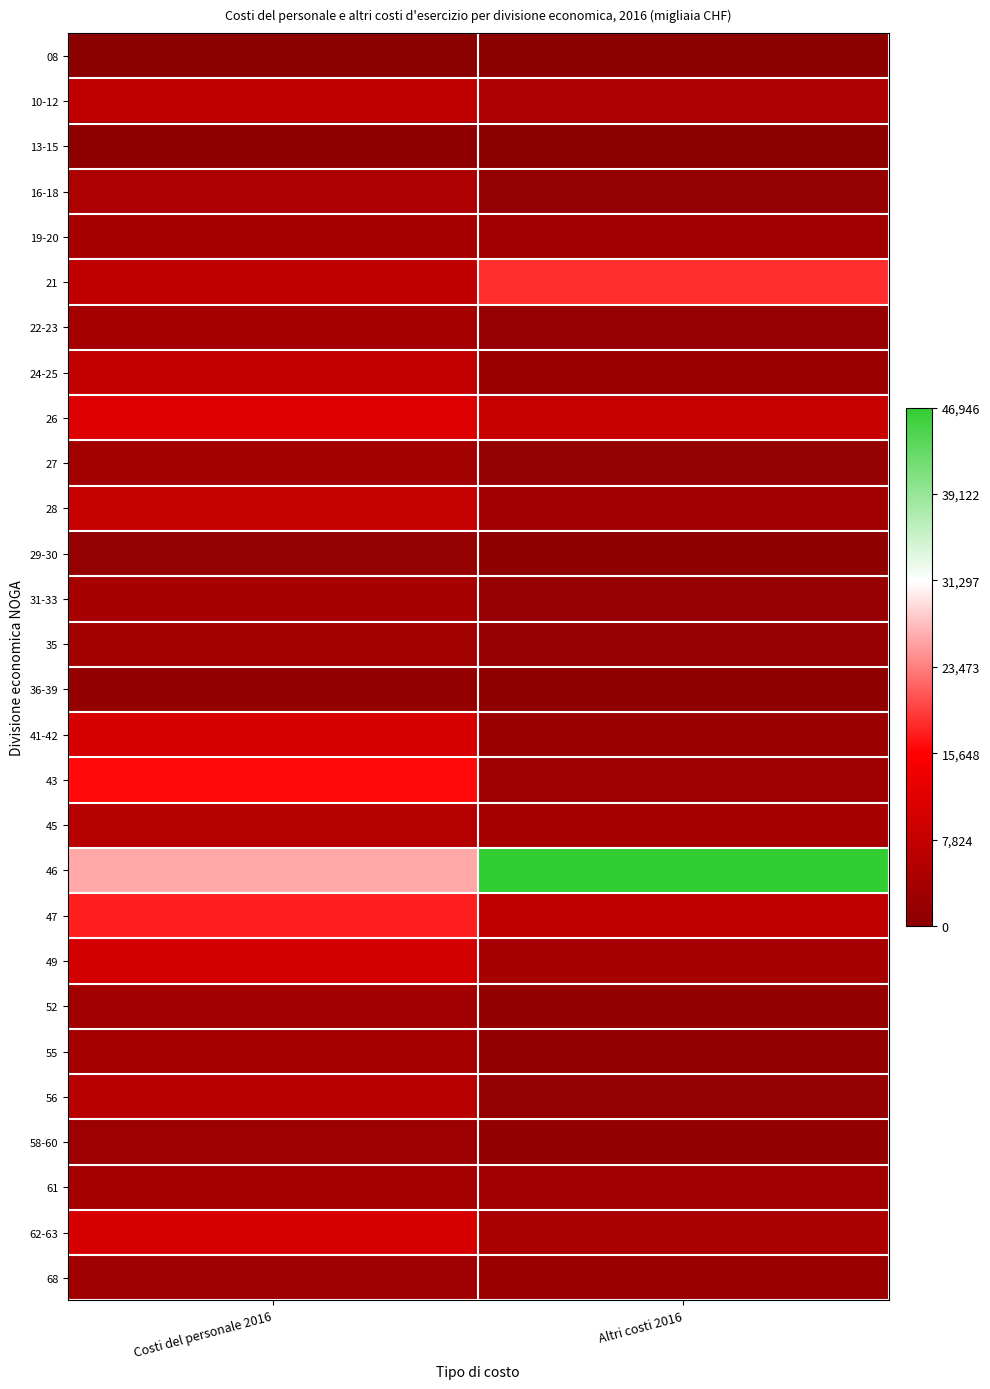

Reading right to left, extract all data points from this chart.

08: Altri costi 2016=335381	Costi del personale 2016=453740
10-12: Altri costi 2016=4941977	Costi del personale 2016=7166497
13-15: Altri costi 2016=422078	Costi del personale 2016=848307
16-18: Altri costi 2016=1474459	Costi del personale 2016=4682861
19-20: Altri costi 2016=3016842	Costi del personale 2016=3814200
21: Altri costi 2016=18338712	Costi del personale 2016=7252636
22-23: Altri costi 2016=1664643	Costi del personale 2016=3650711
24-25: Altri costi 2016=2373008	Costi del personale 2016=7648769
26: Altri costi 2016=8179743	Costi del personale 2016=11233758
27: Altri costi 2016=1634035	Costi del personale 2016=3338120
28: Altri costi 2016=3108243	Costi del personale 2016=7779918
29-30: Altri costi 2016=577834	Costi del personale 2016=1574443
31-33: Altri costi 2016=1792271	Costi del personale 2016=3944939
35: Altri costi 2016=1731053	Costi del personale 2016=3483337
36-39: Altri costi 2016=913300	Costi del personale 2016=1293001
41-42: Altri costi 2016=2020386	Costi del personale 2016=10109820
43: Altri costi 2016=2620793	Costi del personale 2016=16185585
45: Altri costi 2016=3930726	Costi del personale 2016=5694601
46: Altri costi 2016=46946961	Costi del personale 2016=25894682
47: Altri costi 2016=7278631	Costi del personale 2016=17557375
49: Altri costi 2016=3753588	Costi del personale 2016=9892840
52: Altri costi 2016=1342017	Costi del personale 2016=3271833
55: Altri costi 2016=1270558	Costi del personale 2016=3588488
56: Altri costi 2016=1517132	Costi del personale 2016=6343054
58-60: Altri costi 2016=1182530	Costi del personale 2016=2503347
61: Altri costi 2016=3063283	Costi del personale 2016=3640645
62-63: Altri costi 2016=4394402	Costi del personale 2016=10412355
68: Altri costi 2016=2177730	Costi del personale 2016=2815575